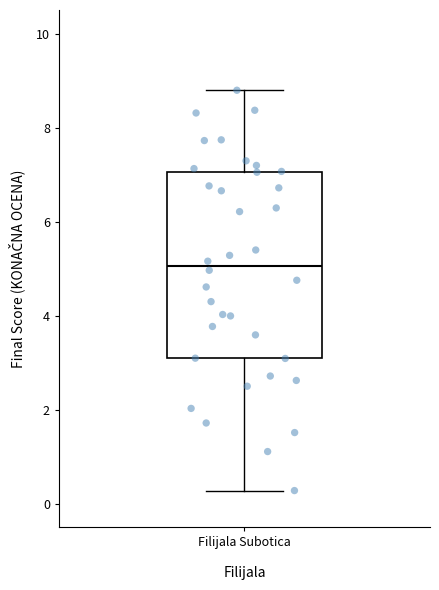

Transcribe this box plot: give where the median line is, the range the box spans, and where the two whiskers end, as read against the y-axis. The values are not printed on the chart, so give them approximately, as read against the axis.

median 5.0, box 3.0 to 7.0, whiskers 0.2 to 8.8